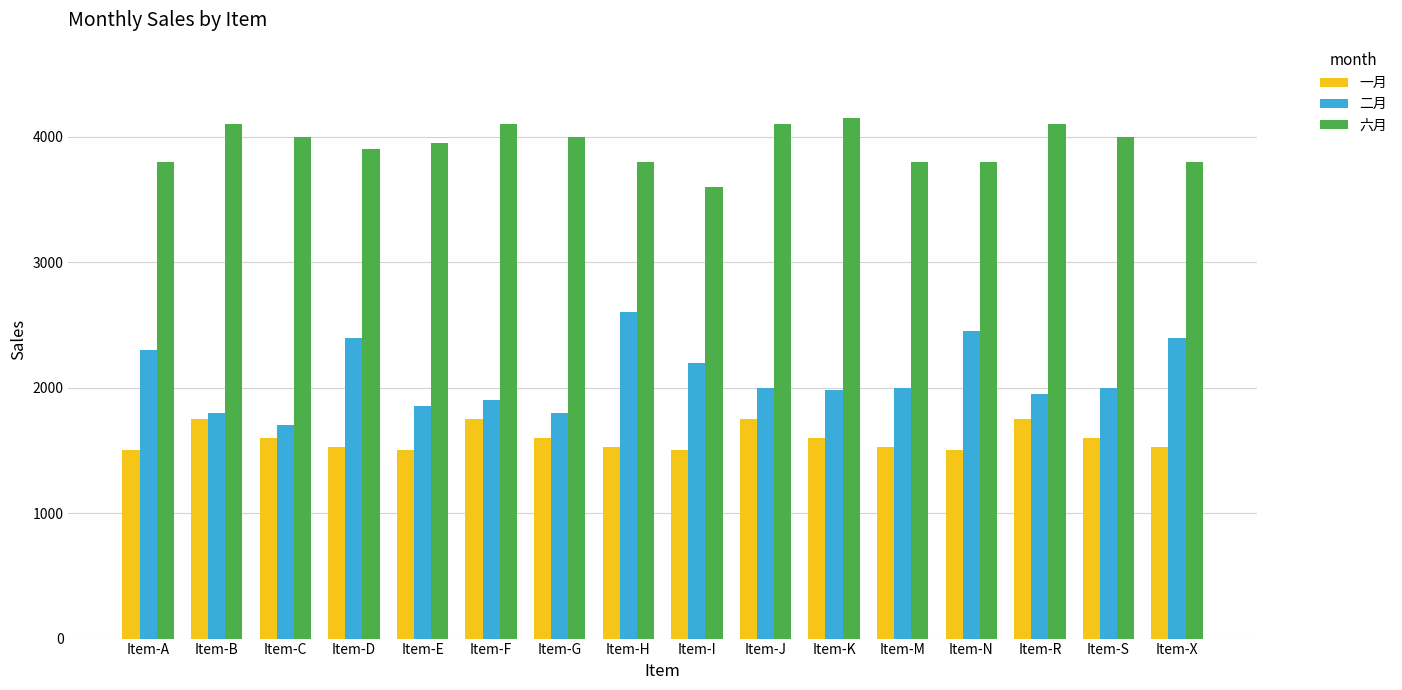

How many bars are there in total?

48